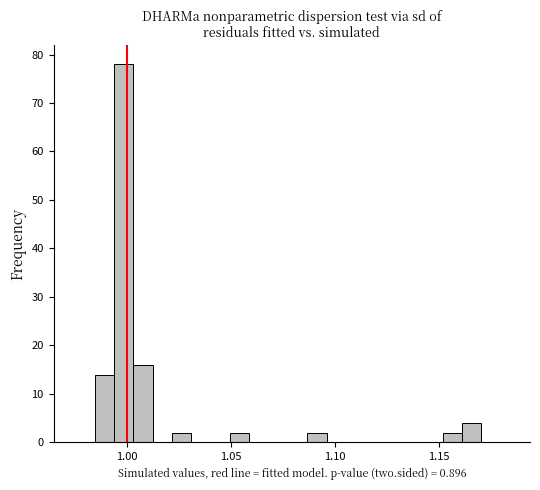

Around what value on the x-axis is the tallest bar? Give the approximate position of its centre, as read against the axis.

1.000